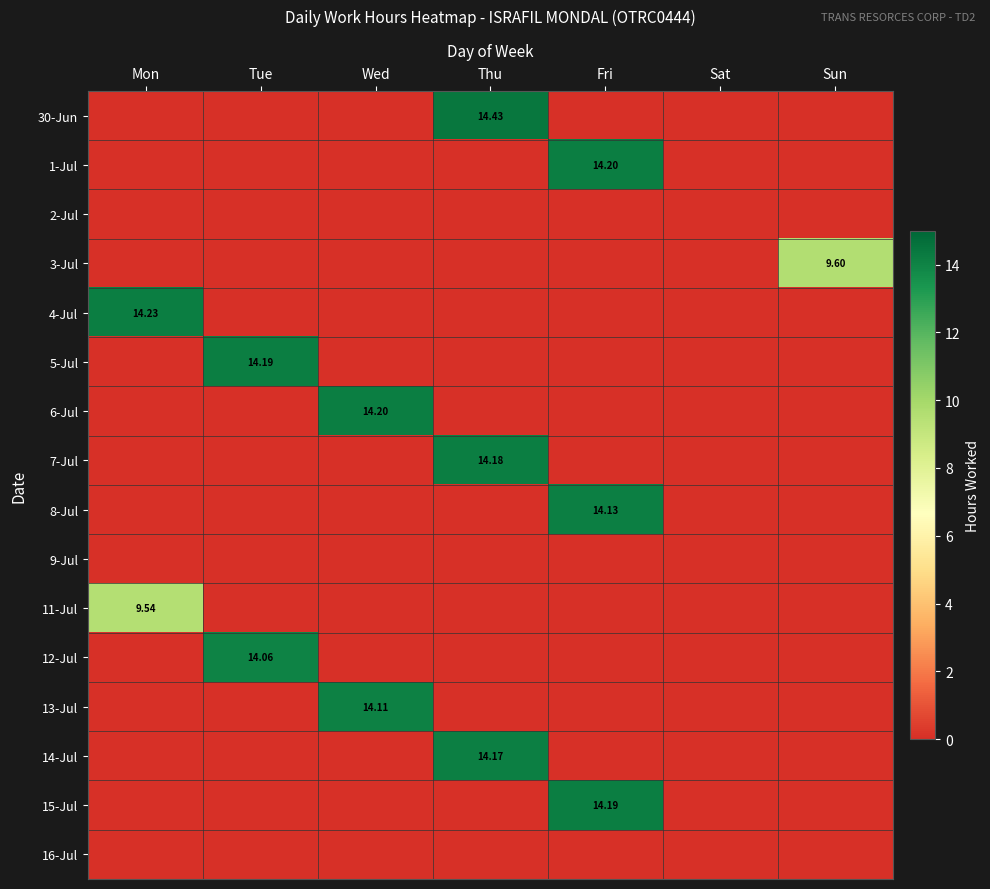

How many positive values does the 15-Jul series have?

1